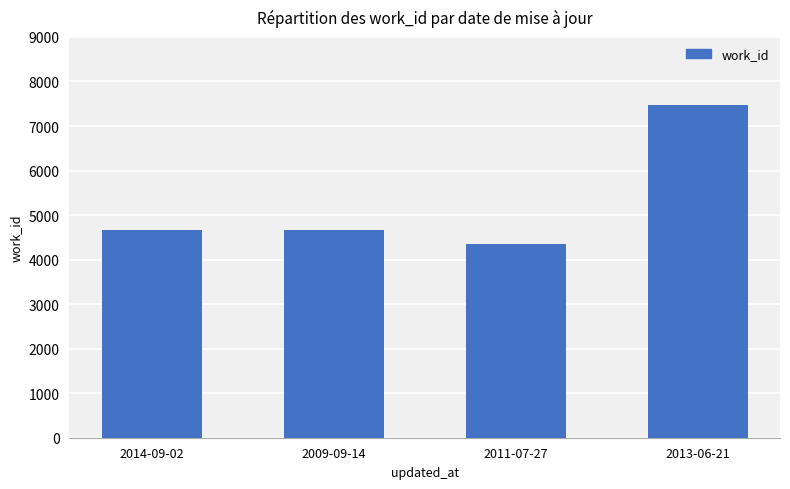

How many bars are there in total?

4